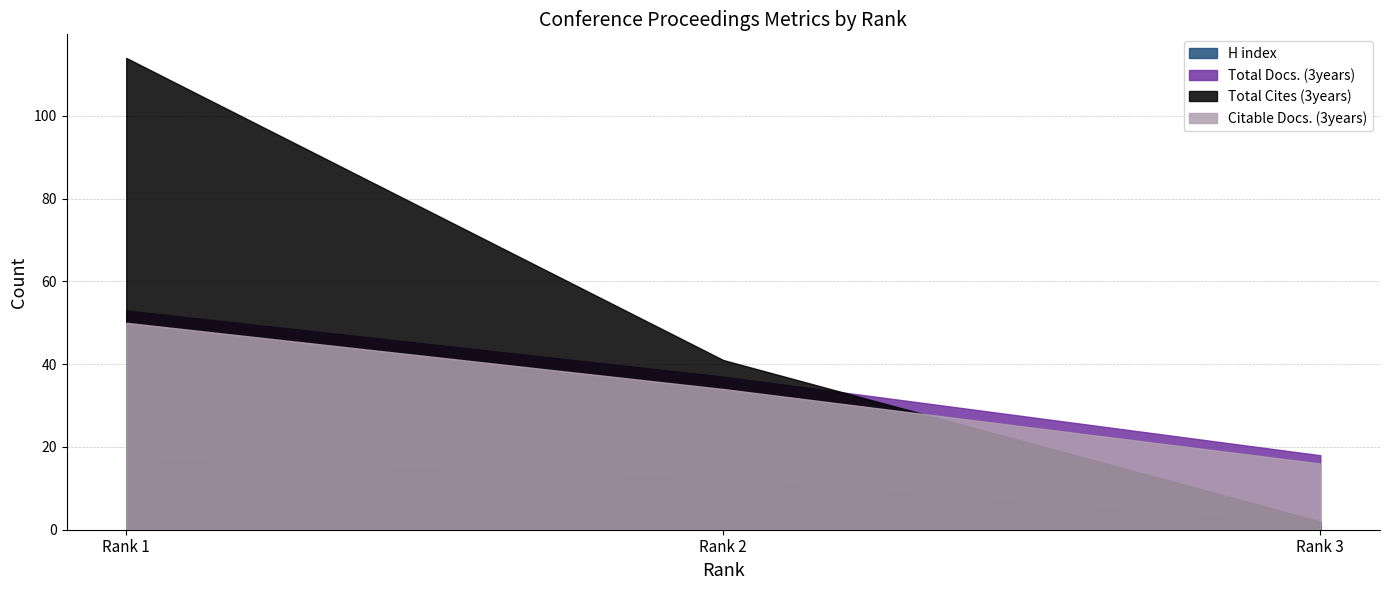

How many data points in Total Docs. (3years) are less than 37?

1